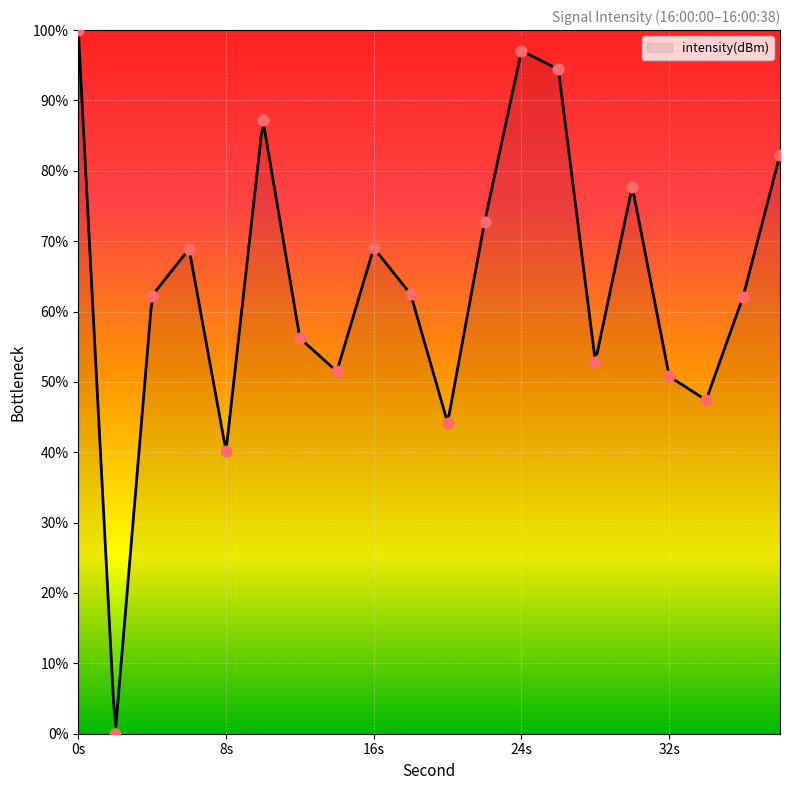

What is the ratio of the value at 0s to the value at 16s?

1.4